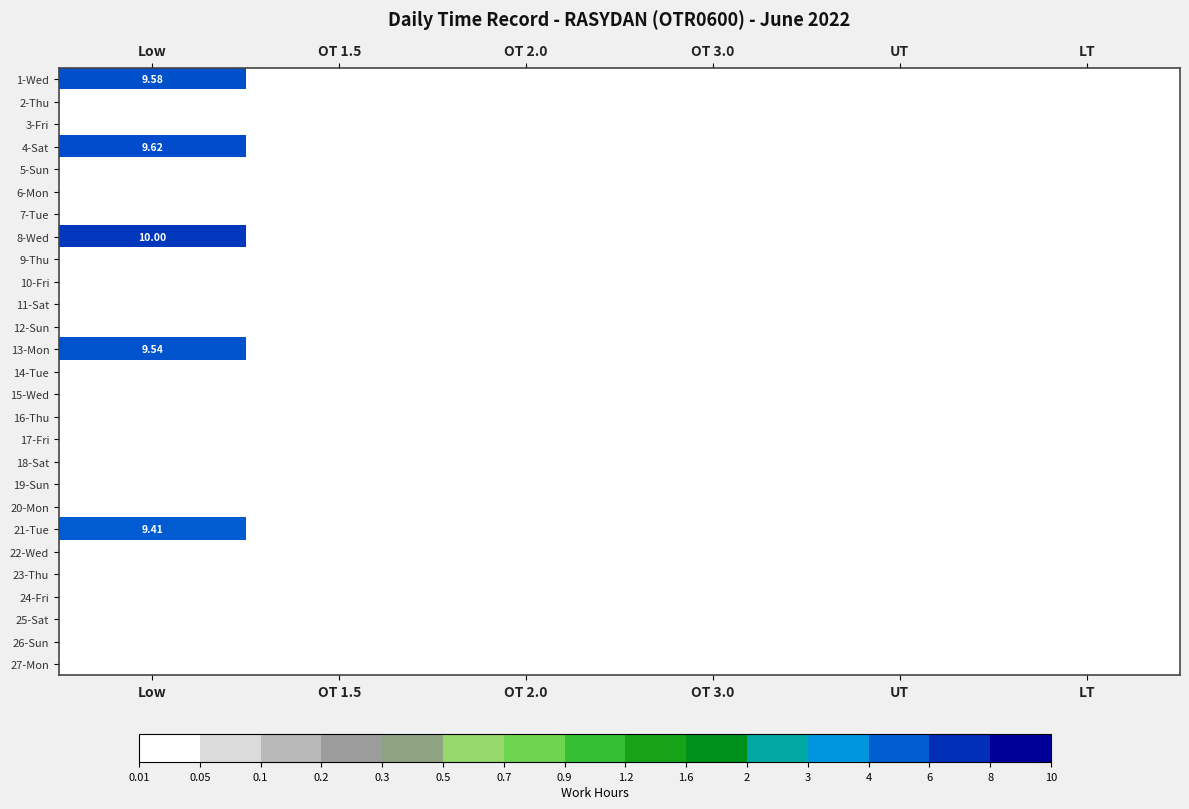

At LT, list the series in order from largest to smallest.

1-Wed, 2-Thu, 3-Fri, 4-Sat, 5-Sun, 6-Mon, 7-Tue, 8-Wed, 9-Thu, 10-Fri, 11-Sat, 12-Sun, 13-Mon, 14-Tue, 15-Wed, 16-Thu, 17-Fri, 18-Sat, 19-Sun, 20-Mon, 21-Tue, 22-Wed, 23-Thu, 24-Fri, 25-Sat, 26-Sun, 27-Mon